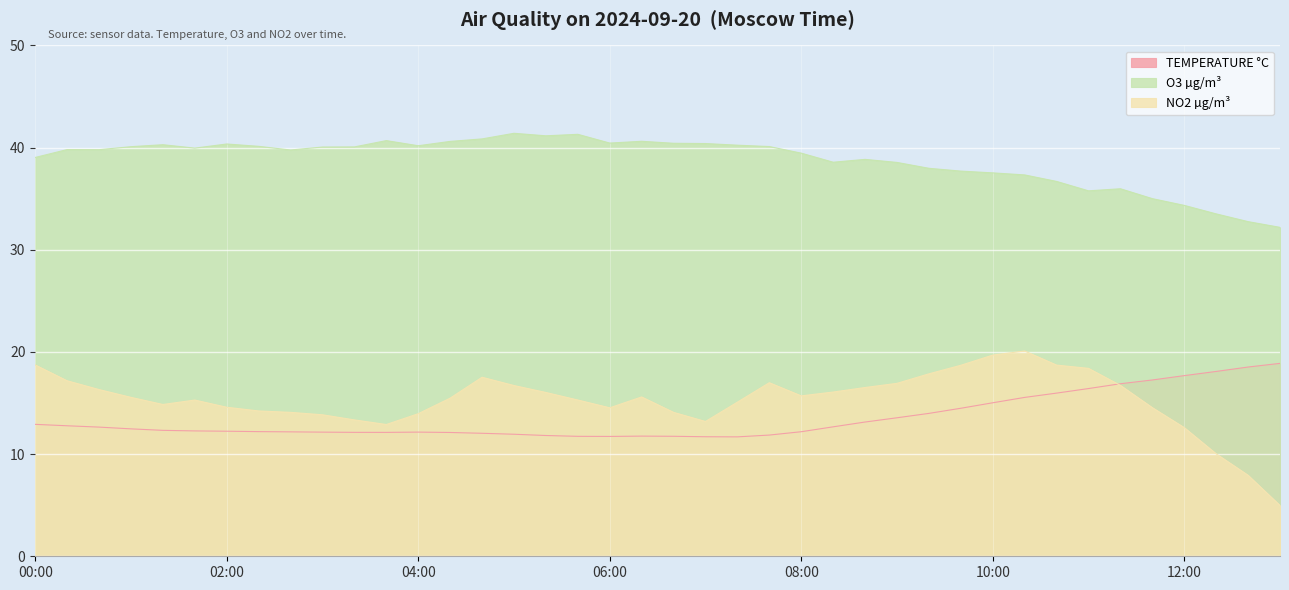

What is the difference between the second highest and second lowest values in the TEMPERATURE °C series?

6.8